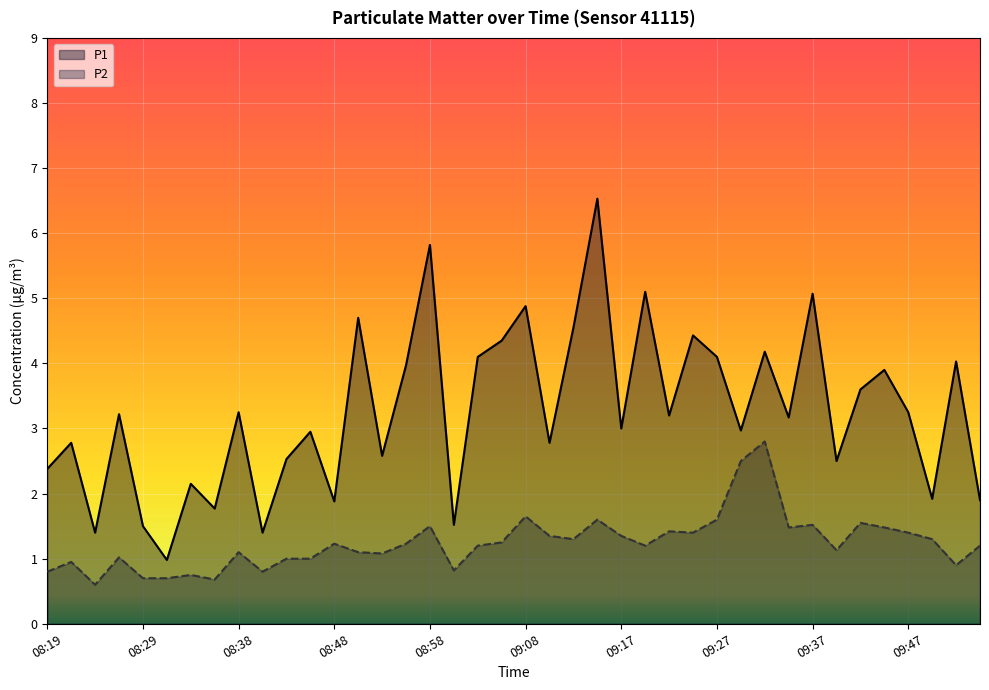

True or false: P2 and P1 cross at least once.

False